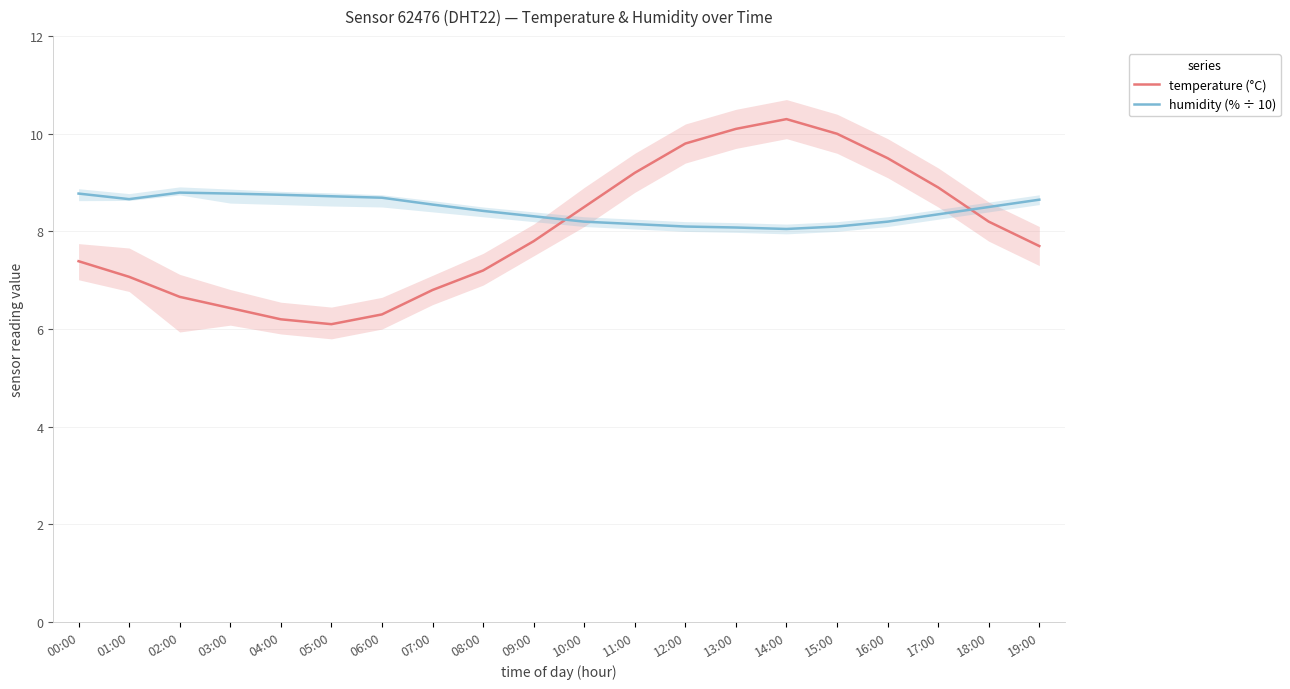

What value does the humidity (% ÷ 10) series have at 09:00?

8.3